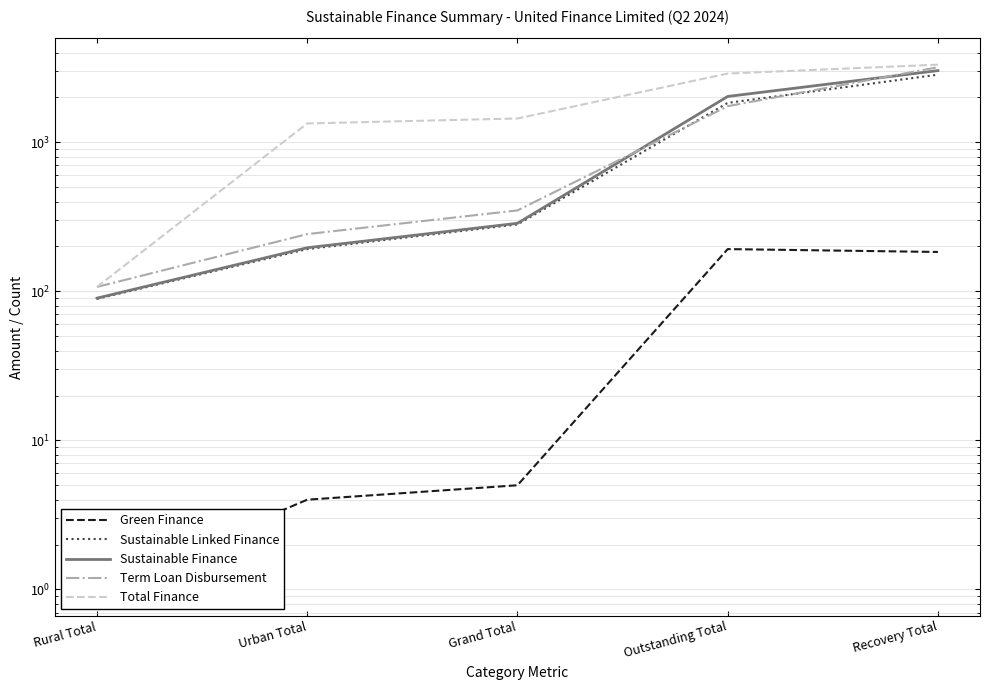

What is the difference between the maximum and minimum values in the Term Loan Disbursement series?

3079.7